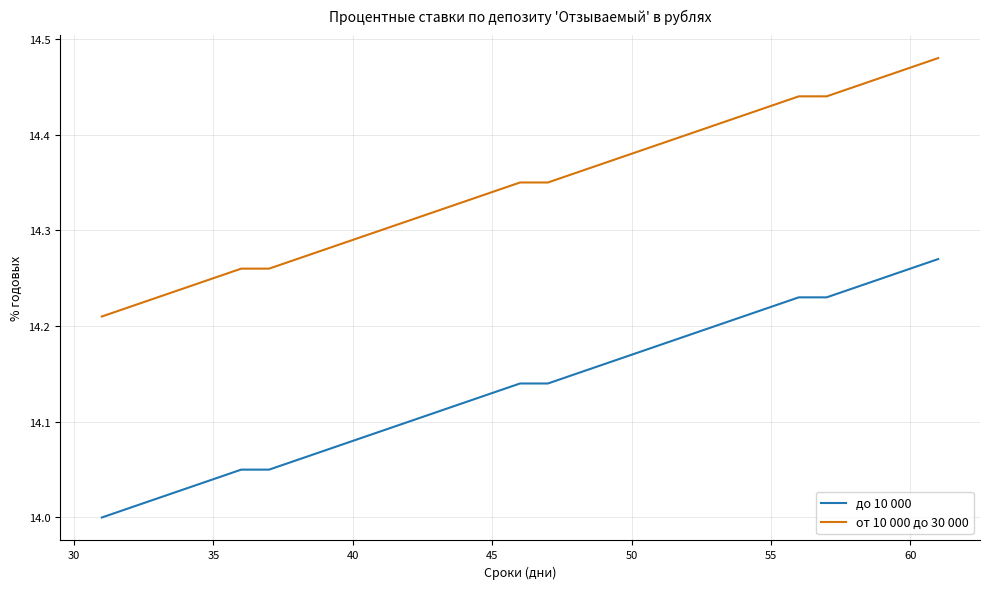

True or false: от 10 000 до 30 000 and до 10 000 intersect in this chart.

False